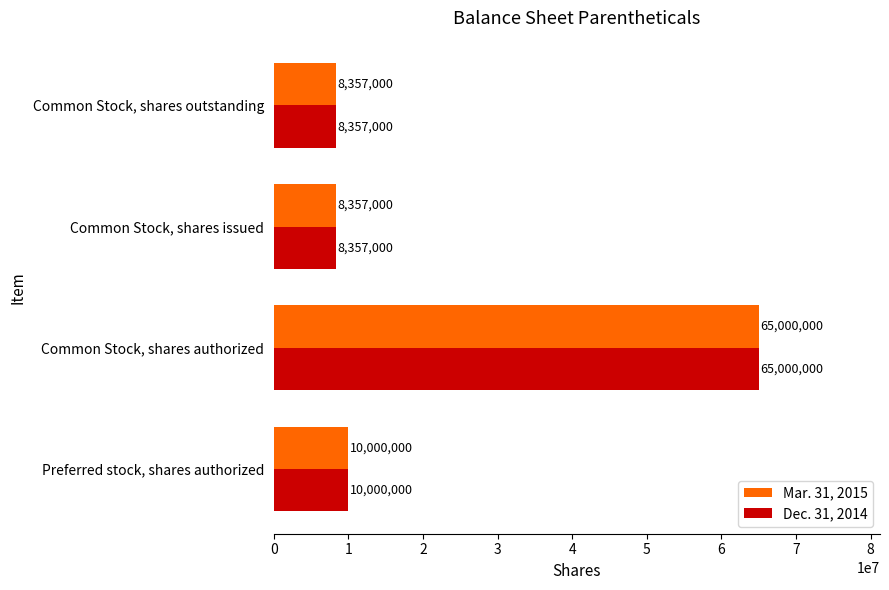

What is the difference between the maximum and minimum values in the Mar. 31, 2015 series?

56643000